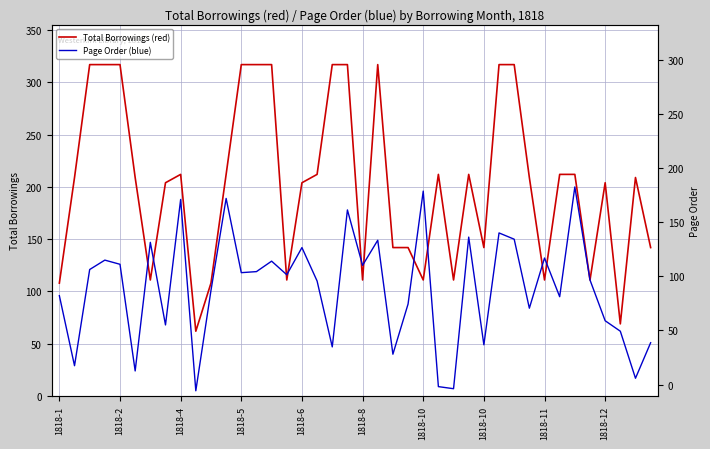

Reading left to right, transcribe all the data shown in this chart.

Total Borrowings (red): 108	209	317	317	317	209	111	204	212	62	108	212	317	317	317	111	204	212	317	317	111	317	142	142	111	212	111	212	142	317	317	209	111	212	212	111	204	69	209	142
Page Order (blue): 96	29	121	130	126	24	147	68	188	5	101	189	118	119	129	116	142	110	47	178	125	149	40	88	196	9	7	152	49	156	150	84	132	95	200	111	72	62	17	51